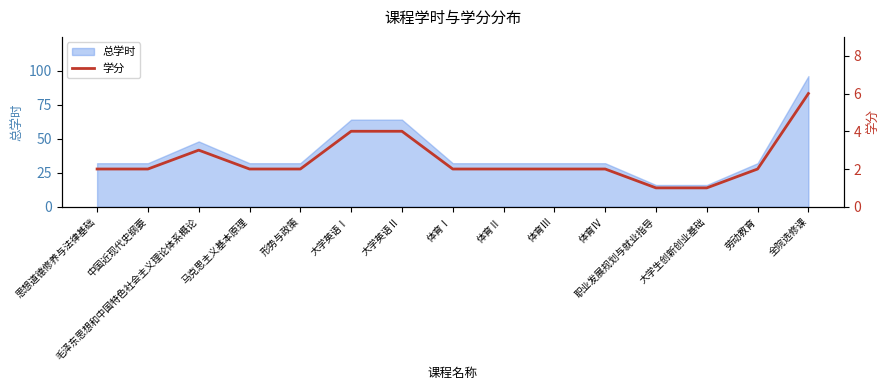

True or false: there are more than 0 points higher than both neighbors.

True